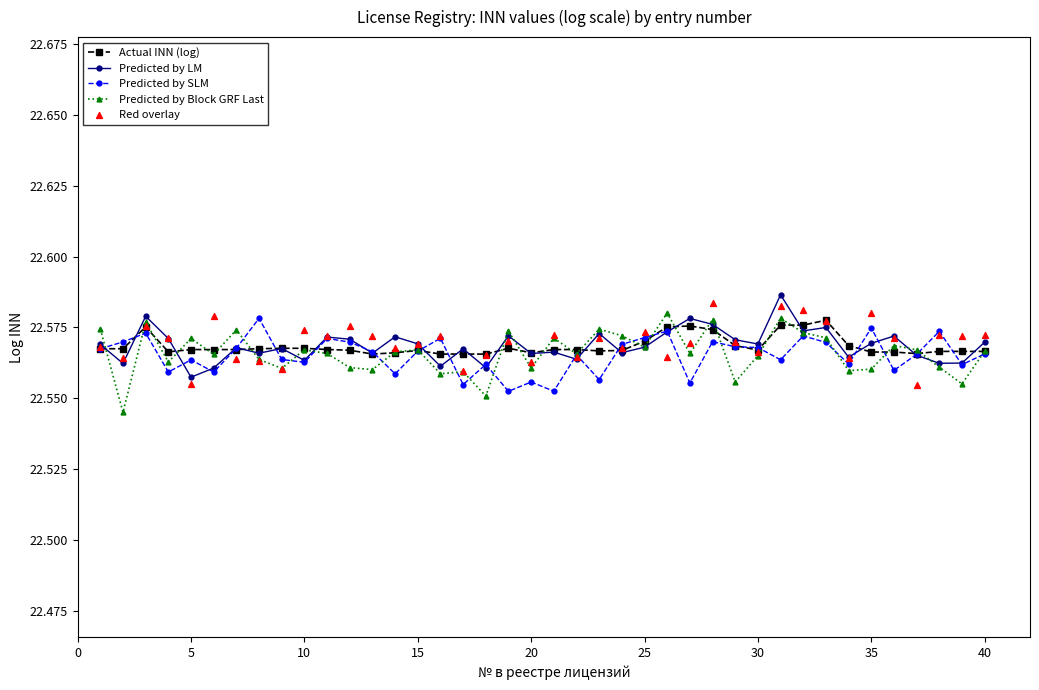

What are all the series names shown in the legend?

Actual INN (log), Predicted by LM, Predicted by SLM, Predicted by Block GRF Last, Red overlay